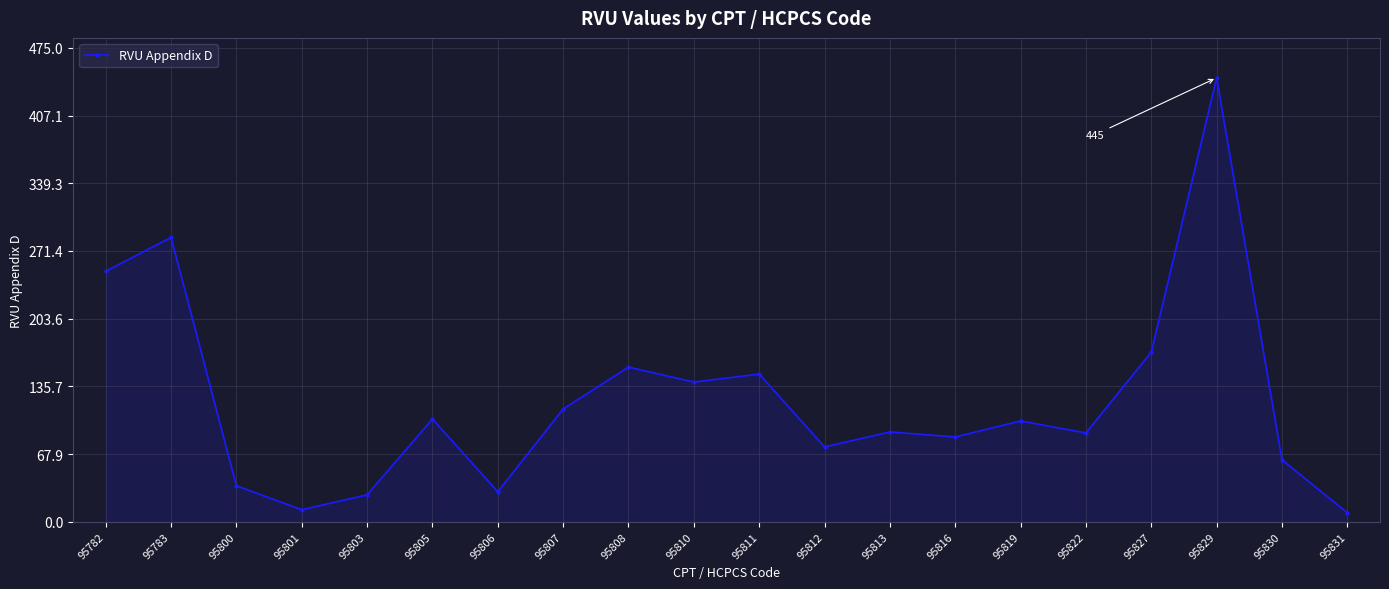

Is it true that the value at 95800 is 53?

False